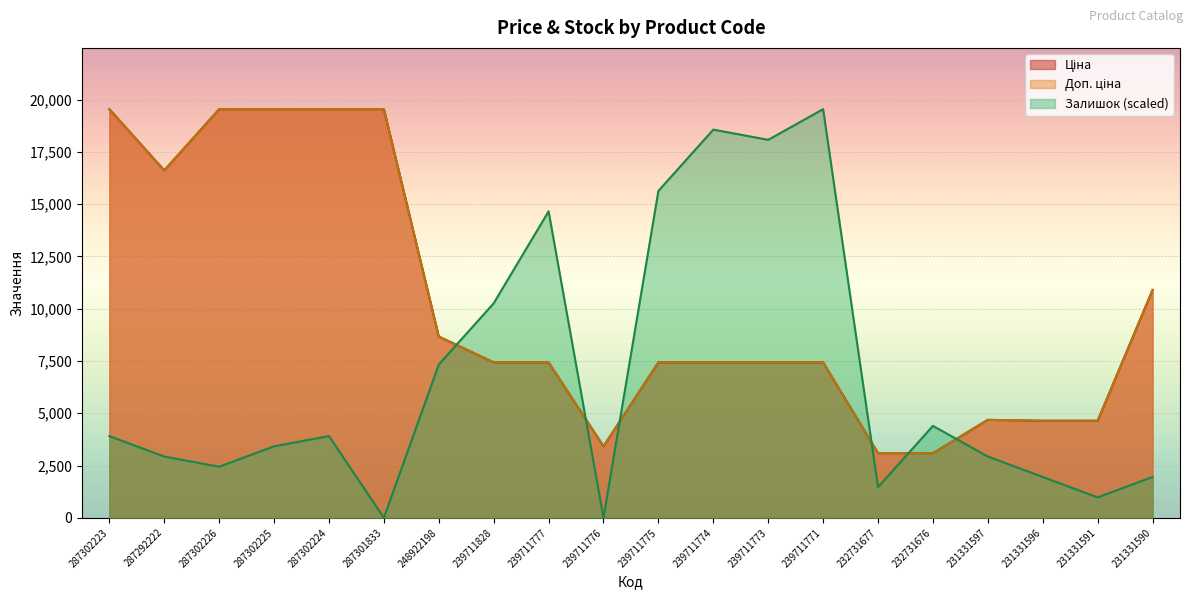

Which category has the highest value across all series?

287302223